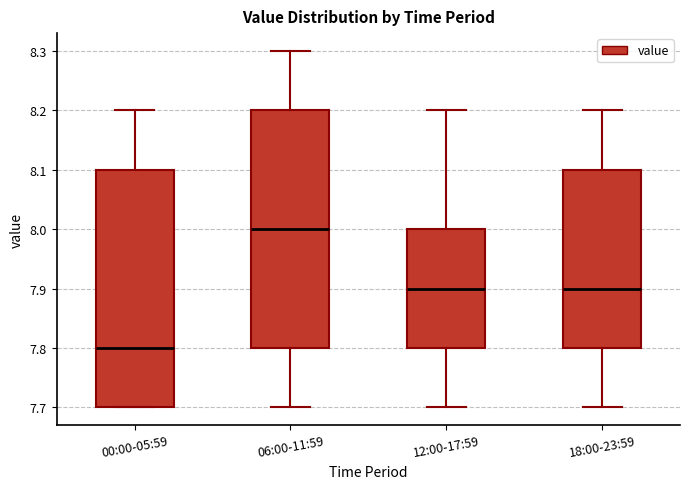

Reading left to right, read every box against the y-axis: the position of its median line, the range the box covers, and the ends of its whiskers. The values are not printed on the chart, so give them approximately, as read against the axis.

00:00-05:59: median 7.8, box 7.7 to 8.1, whiskers 7.7 to 8.2
06:00-11:59: median 8.0, box 7.8 to 8.2, whiskers 7.7 to 8.3
12:00-17:59: median 7.9, box 7.8 to 8.0, whiskers 7.7 to 8.2
18:00-23:59: median 7.9, box 7.8 to 8.1, whiskers 7.7 to 8.2